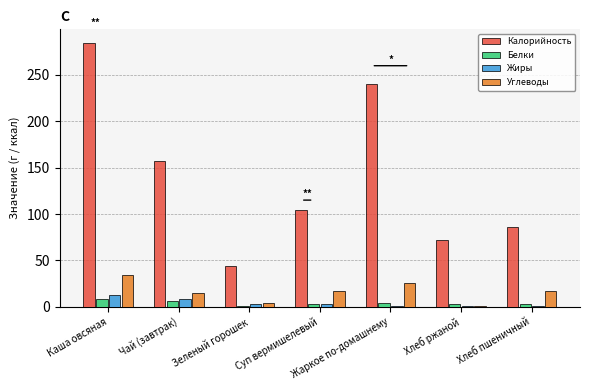

At which category does the chart reach its peak across all series?

Каша овсяная